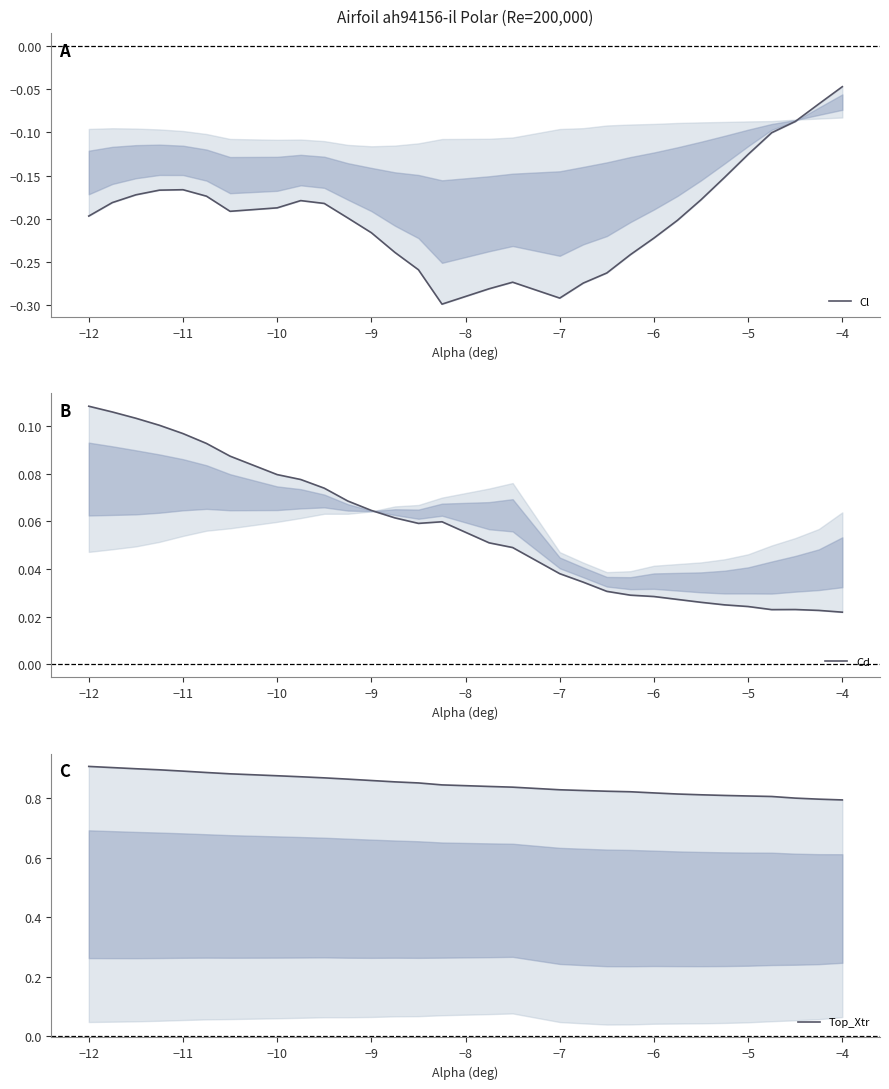

In Cd, how many points are lower than both neighbors (excluding endpoints)?

2